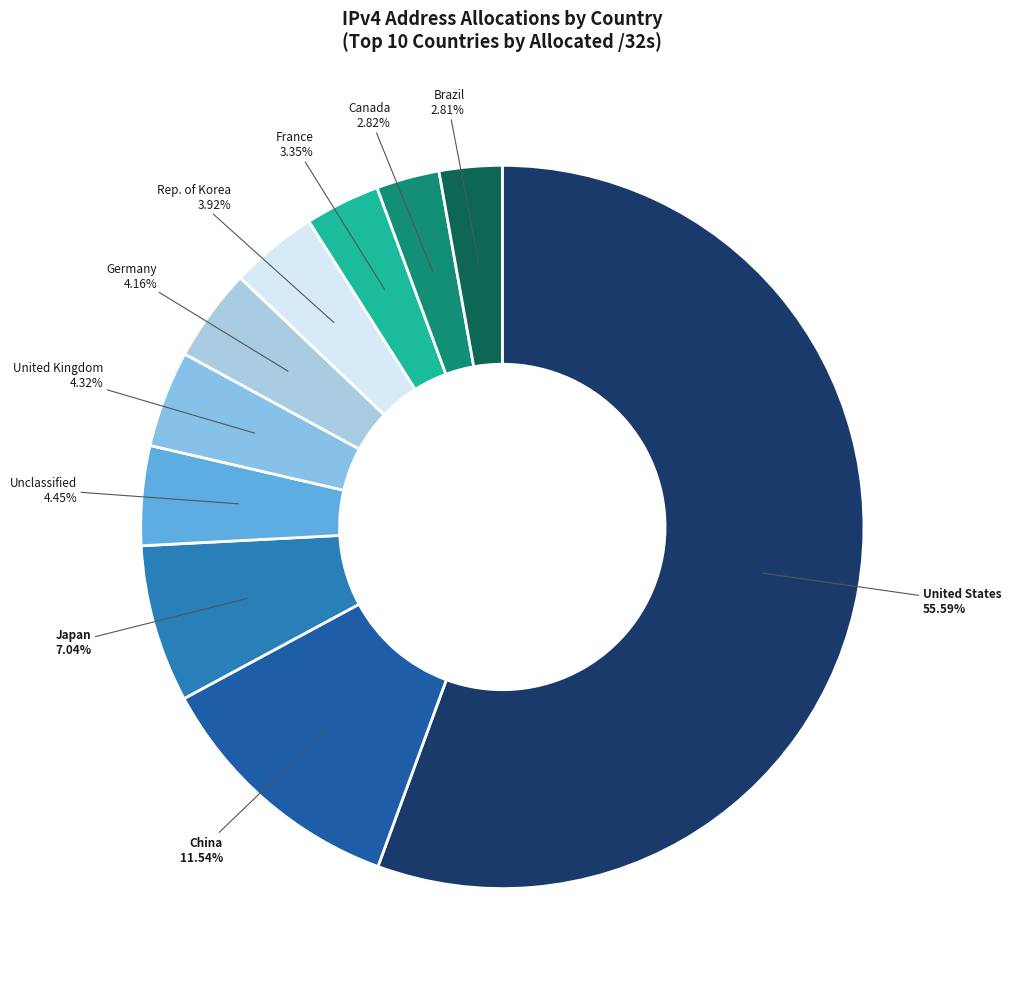

Which category accounts for the majority?

United States